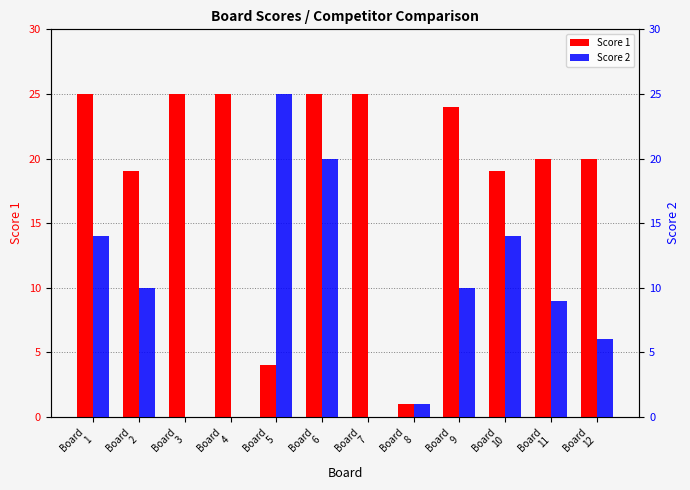

How many data points does each series have?

12